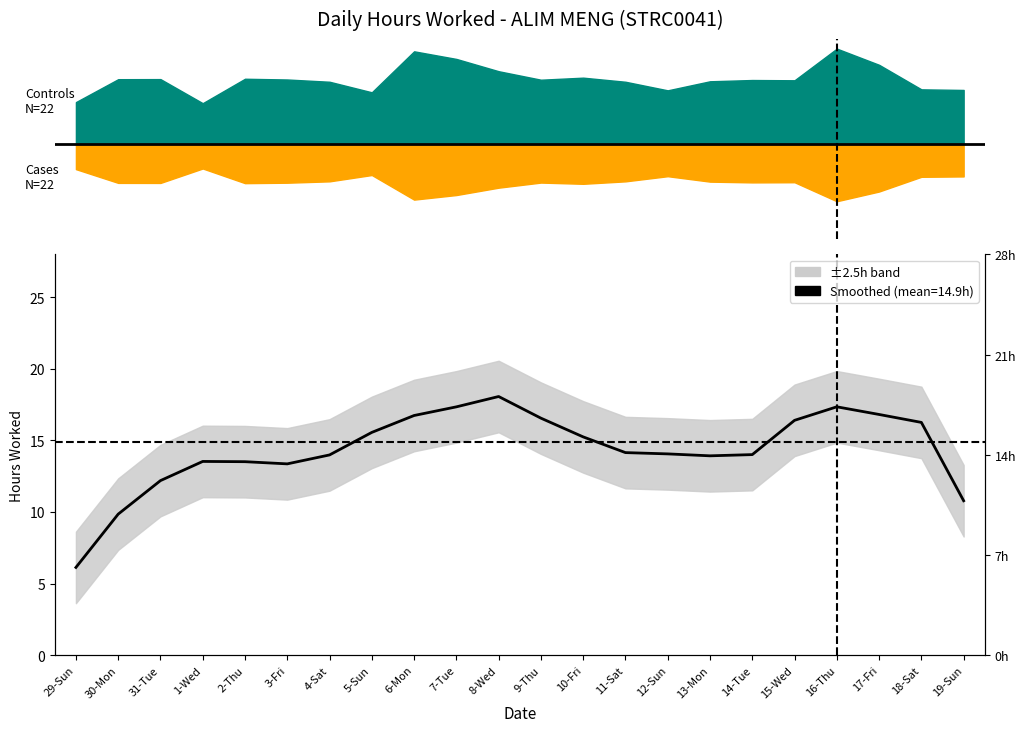

List the labels in order of value, largest first.

8-Wed, 16-Thu, 7-Tue, 17-Fri, 6-Mon, 9-Thu, 15-Wed, 18-Sat, 5-Sun, 10-Fri, 11-Sat, 12-Sun, 14-Tue, 4-Sat, 13-Mon, 1-Wed, 2-Thu, 3-Fri, 31-Tue, 19-Sun, 30-Mon, 29-Sun